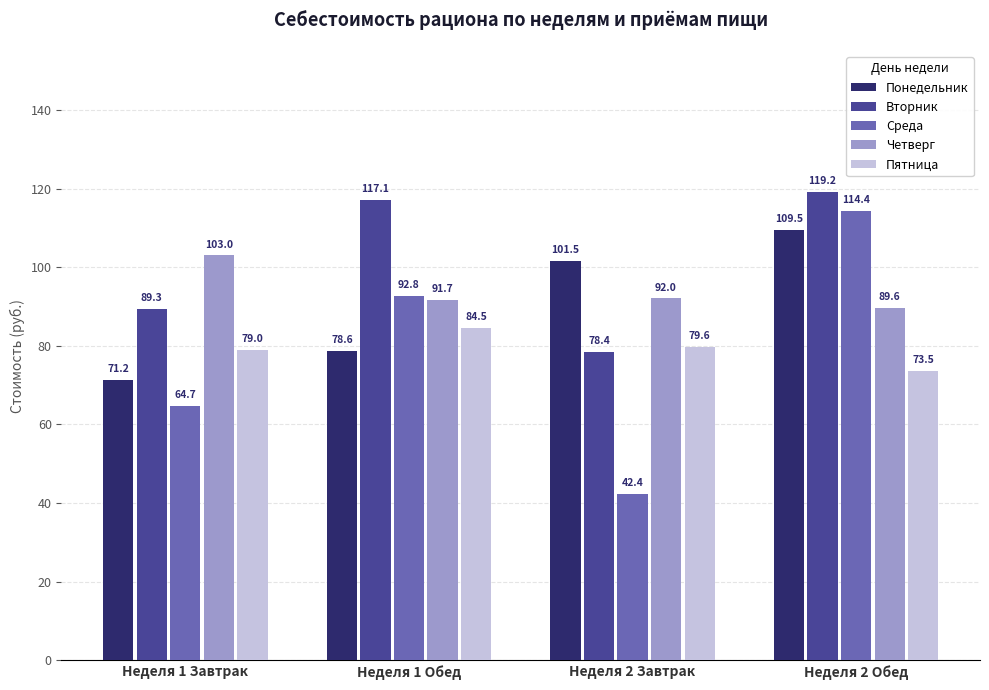

At which label does Вторник reach its peak?

Неделя 2 Обед